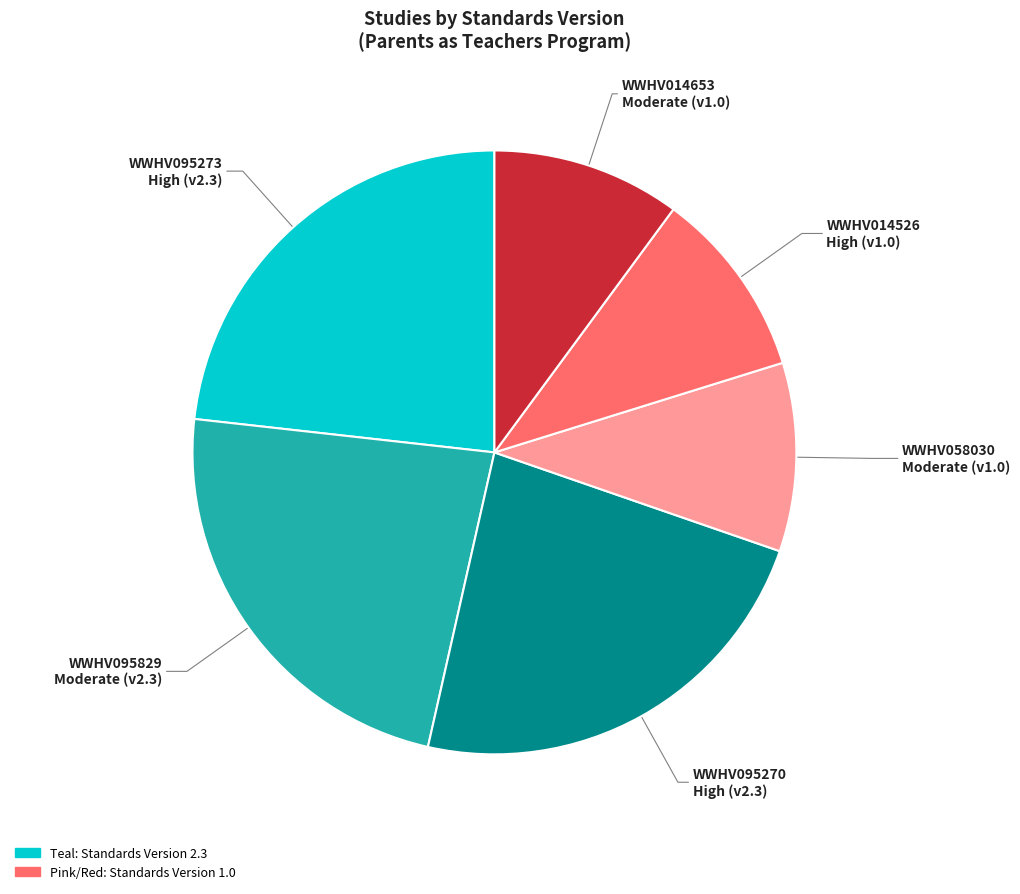

Is there a majority slice in this chart?

No